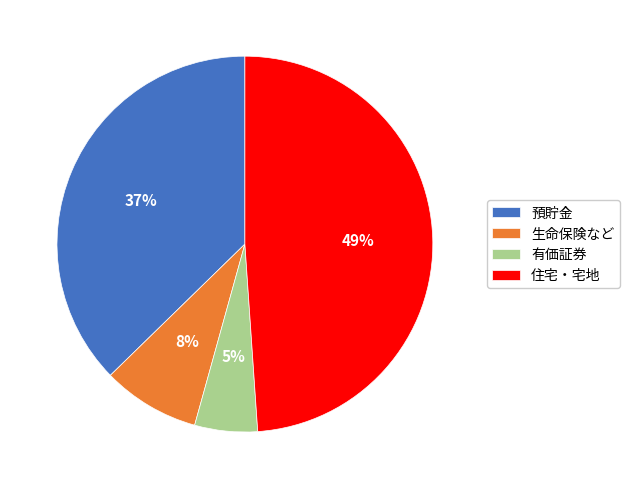

Which category has the biggest portion of the pie?

住宅・宅地